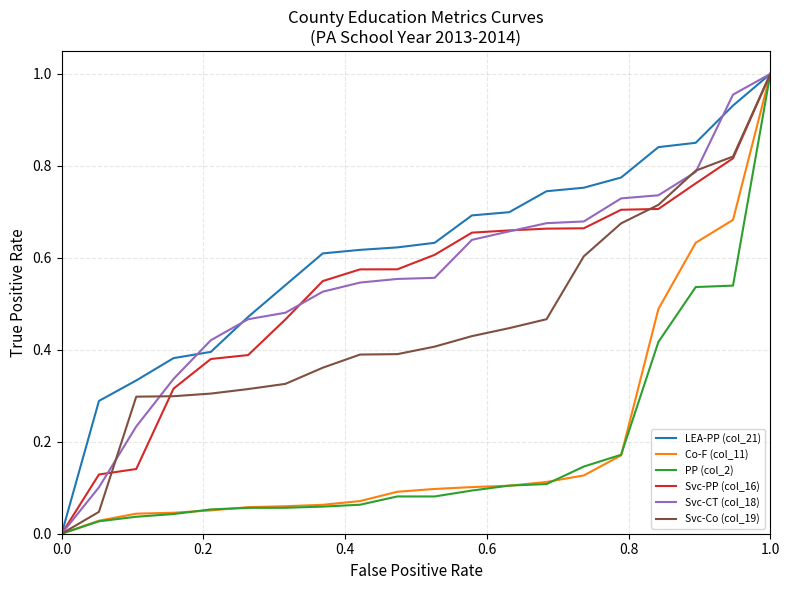

Which series has the largest total across all categories?

LEA-PP (col_21)